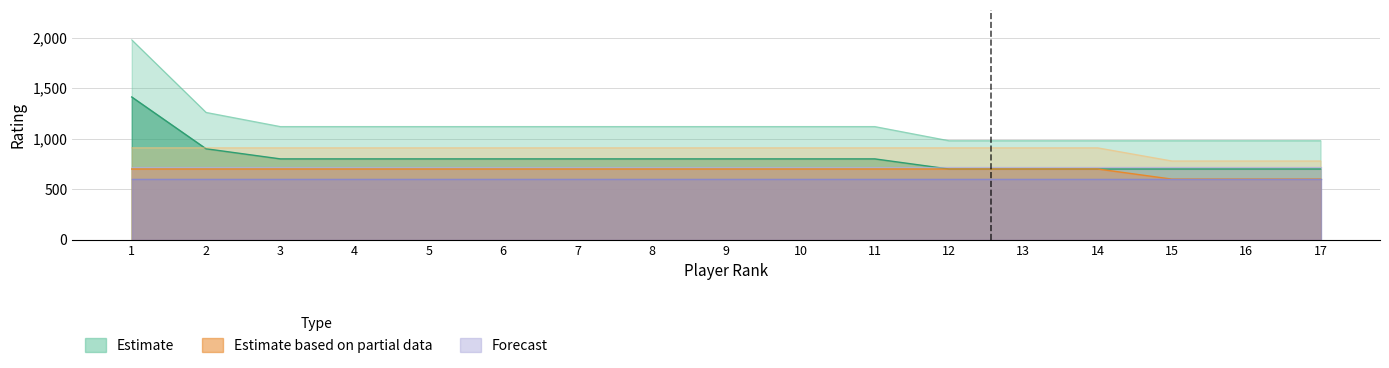

Where does the Estimate series first go above 800?

1